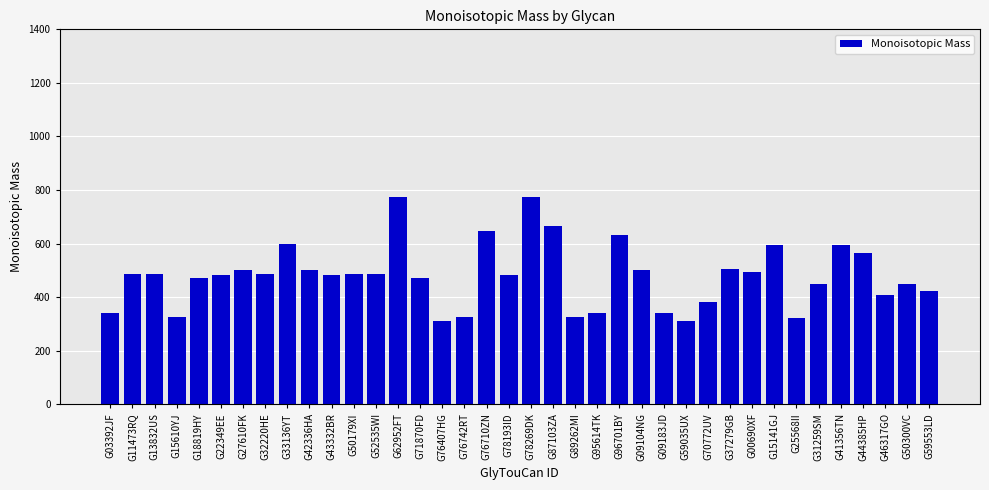

What value does the data have at G37279GB?

504.2